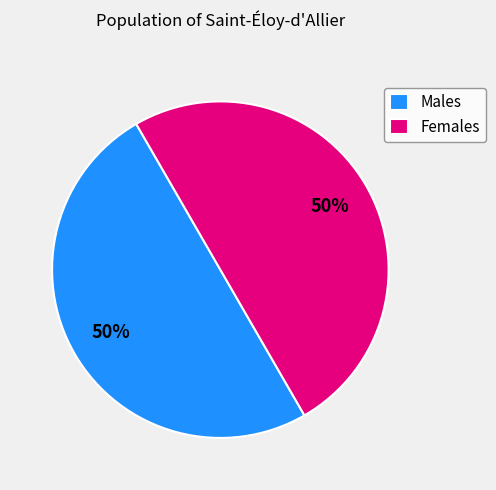

To the nearest percent, what portion does Males represent?

50%